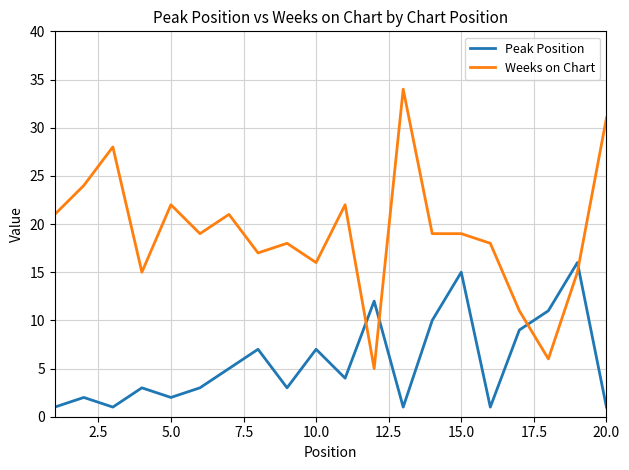

True or false: Weeks on Chart and Peak Position intersect in this chart.

True